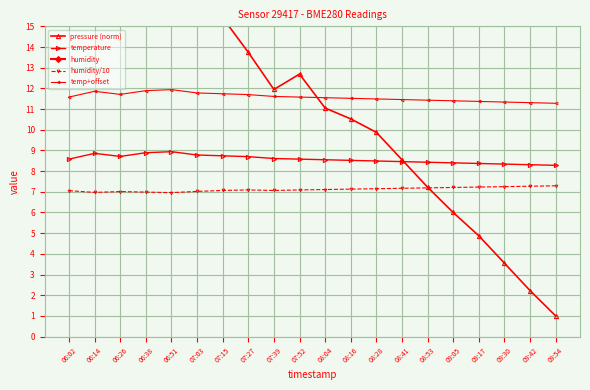

What is the maximum value for pressure (norm)?

22.6